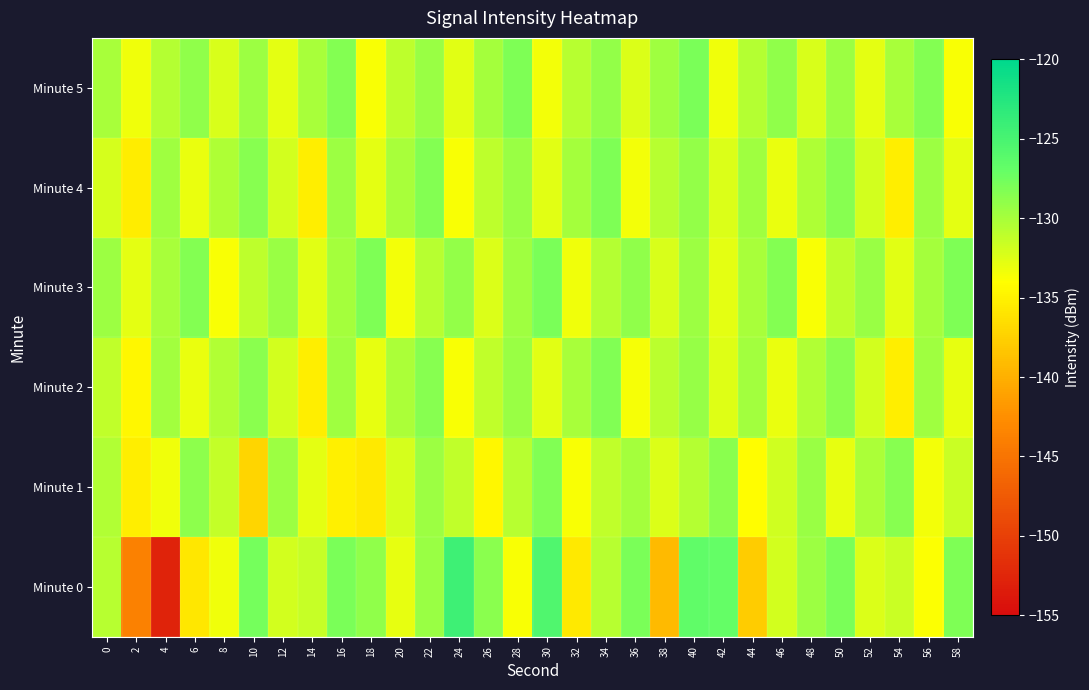

Which label corresponds to the smallest value in the chart?

4